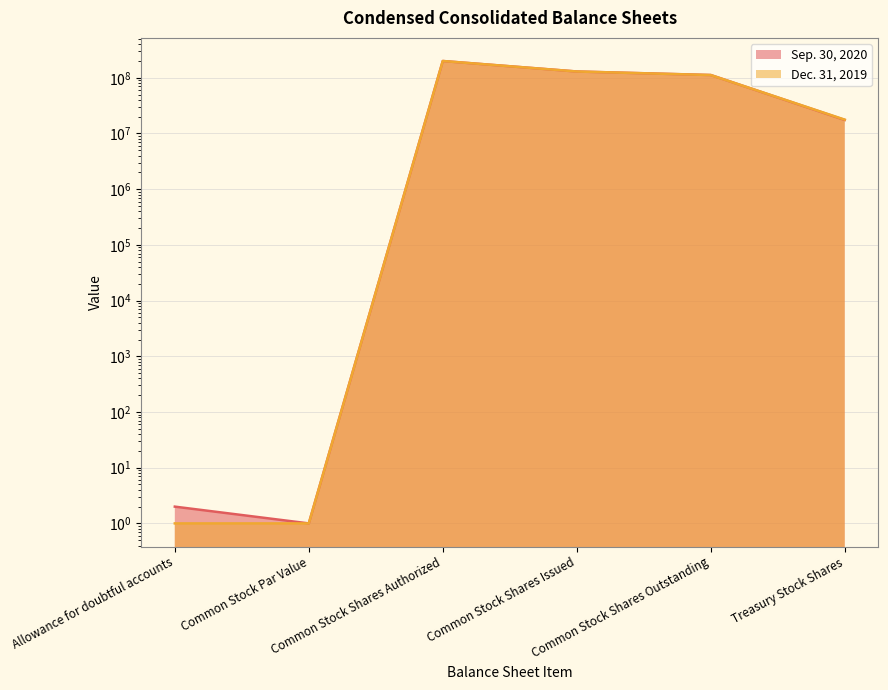

What is the greatest value displayed?

200000000